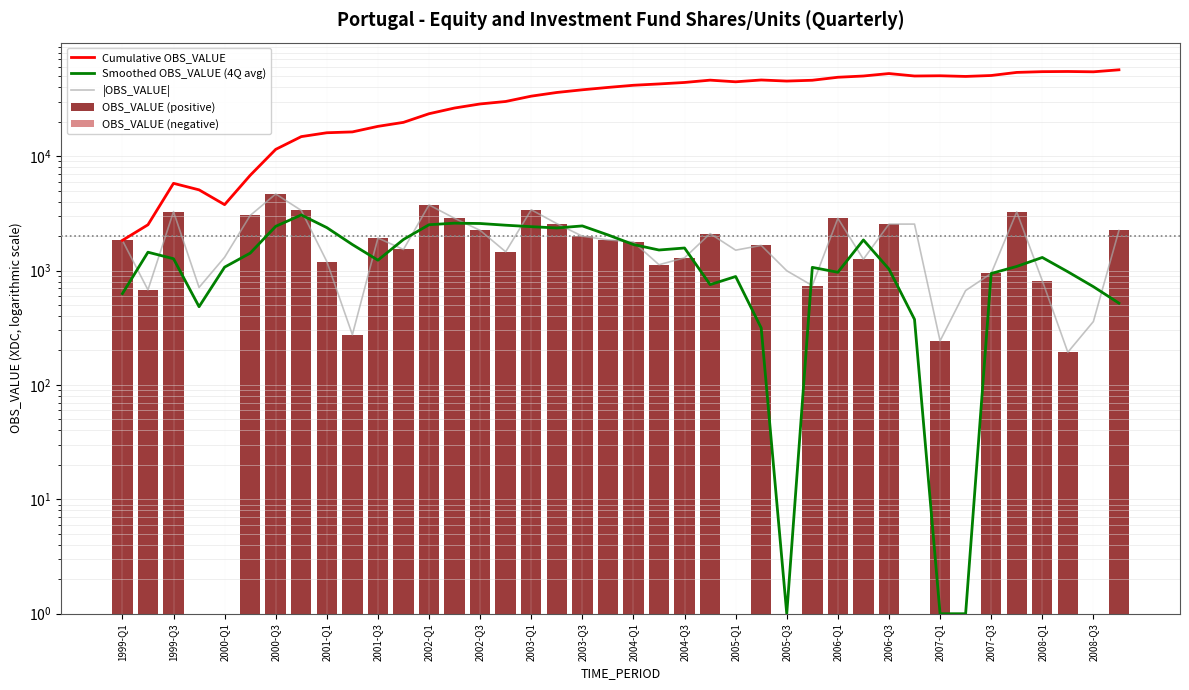

What are all the series names shown in the legend?

Cumulative OBS_VALUE, Smoothed OBS_VALUE (4Q avg), |OBS_VALUE|, OBS_VALUE (positive), OBS_VALUE (negative)